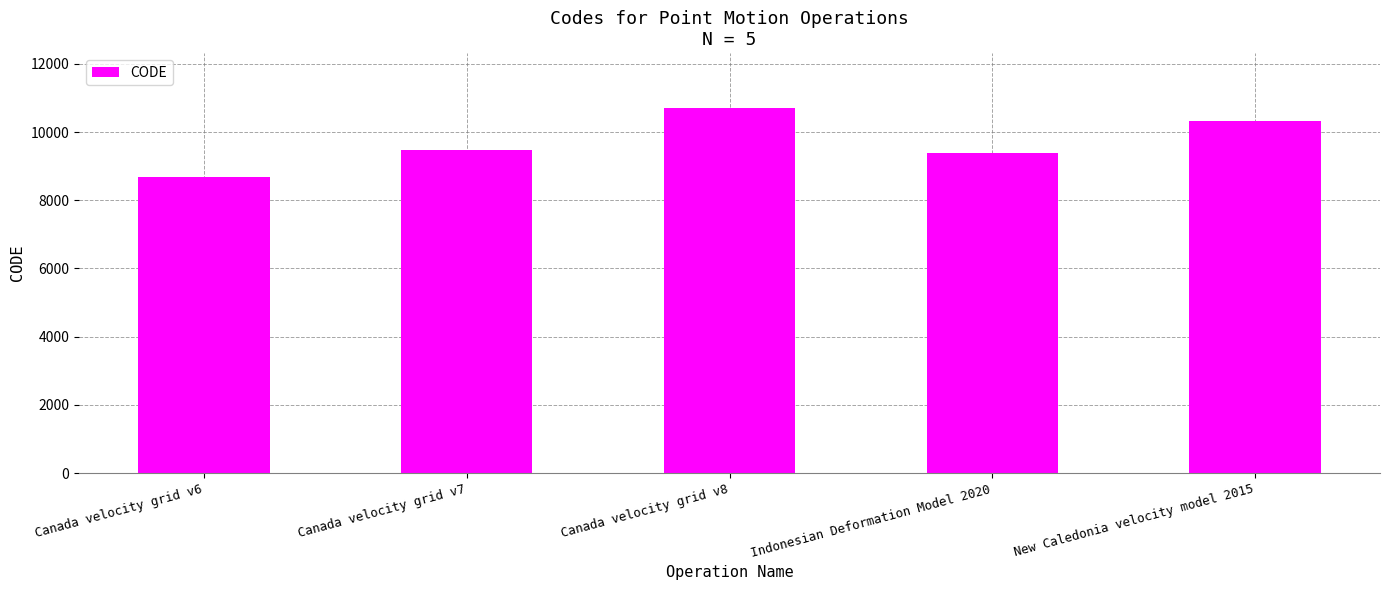

What is the value of the 3rd bar from the left?

10707